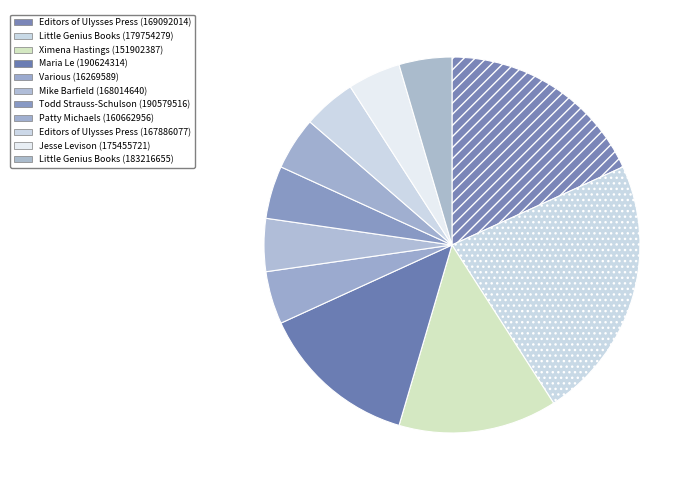

The Editors of Ulysses Press (167886077) slice represents 19% of the pie. True or false?

False